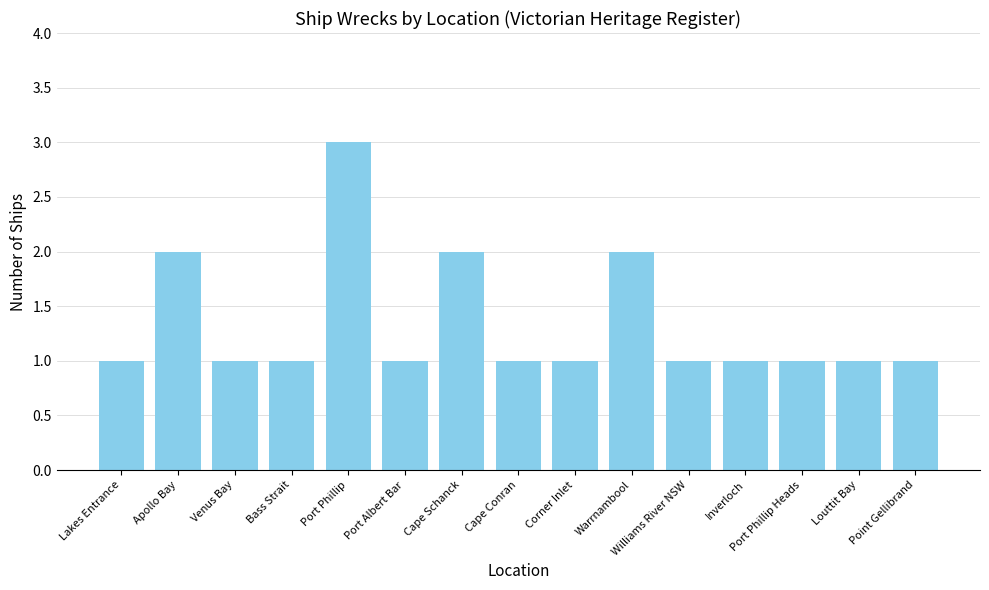

At which category does the chart reach its peak across all series?

Port Phillip